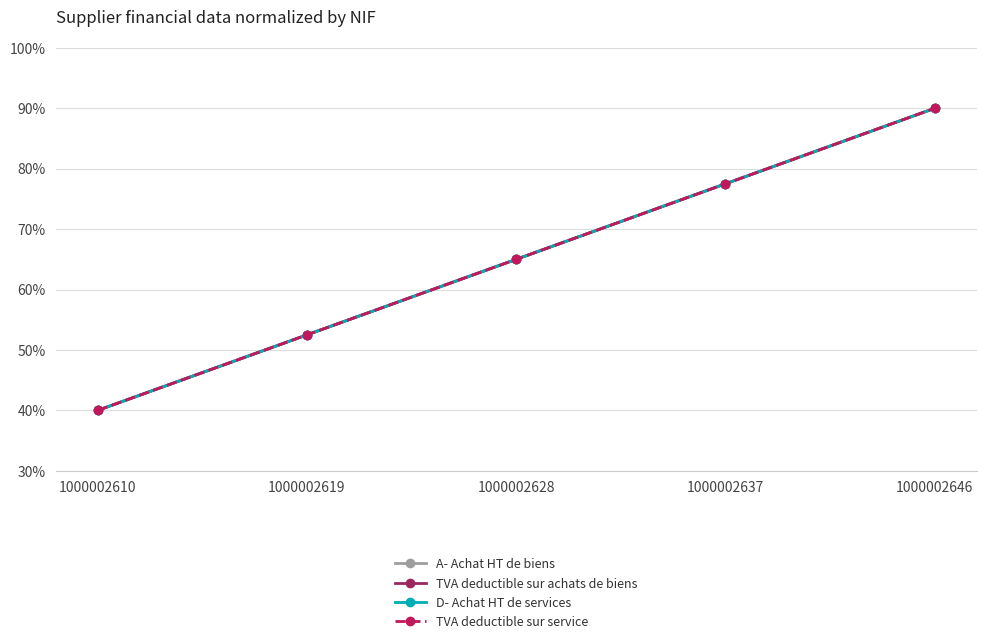

At how many categories does at least one series exceed 75?

2